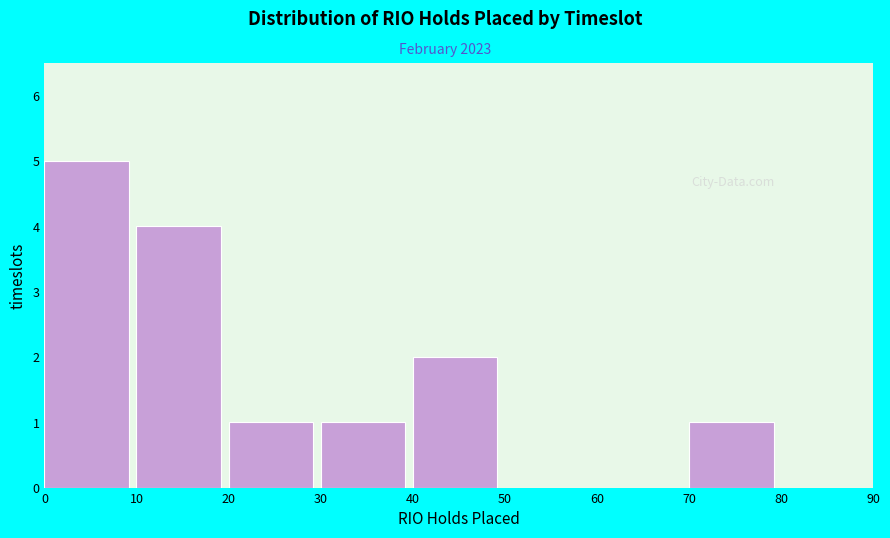

What is the height of the bar covering 20 to 30 on the x-axis? The values are not printed on the chart, so give them approximately, as read against the axis.

1